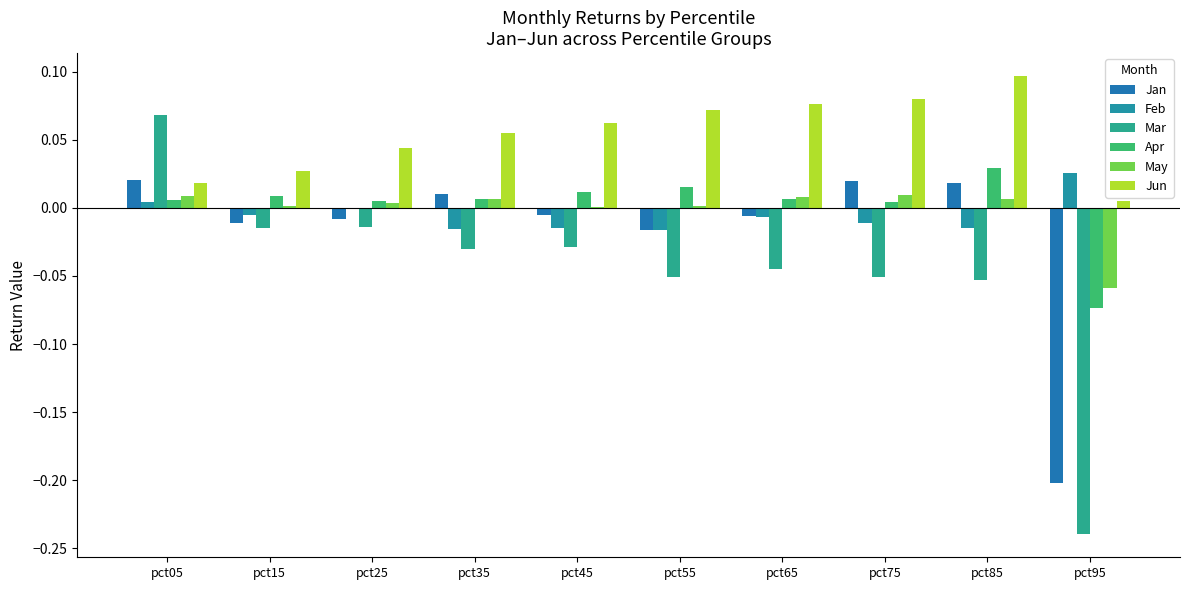

Are the bars grouped side by side (vs. stacked)?

Yes